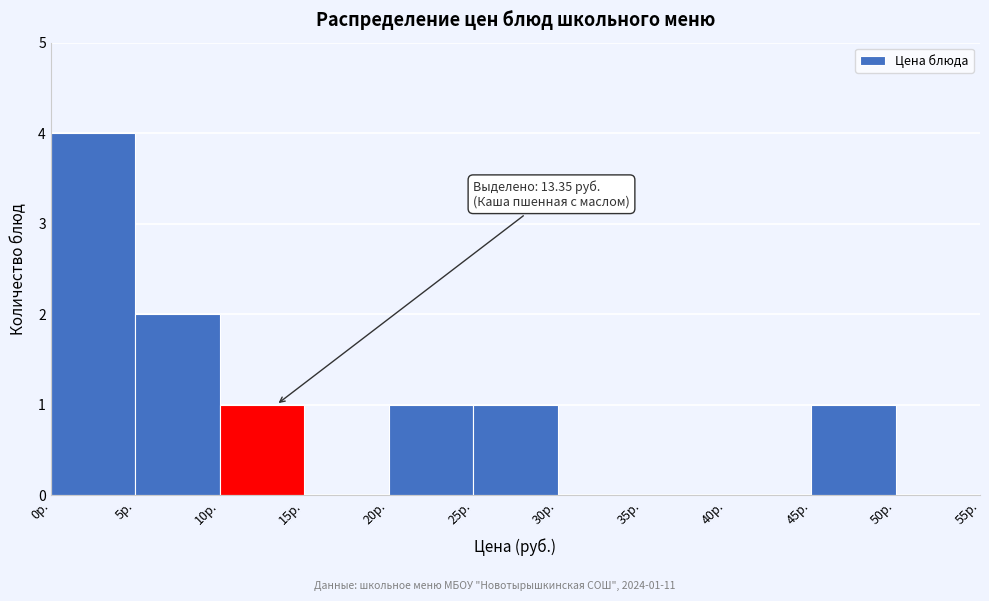

Over which range of the x-axis is the bar tallest?

0 to 5